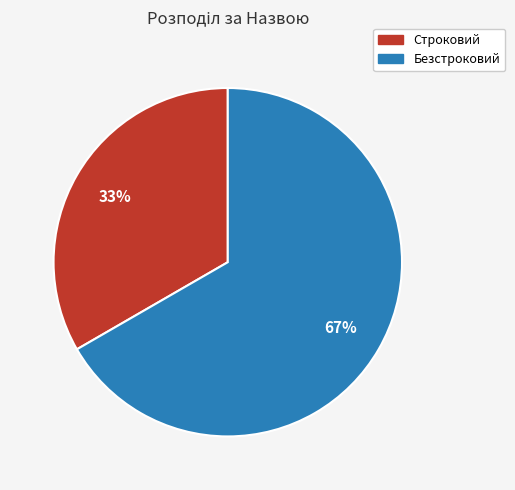

What percentage is the Строковий slice, to the nearest percent?

33%